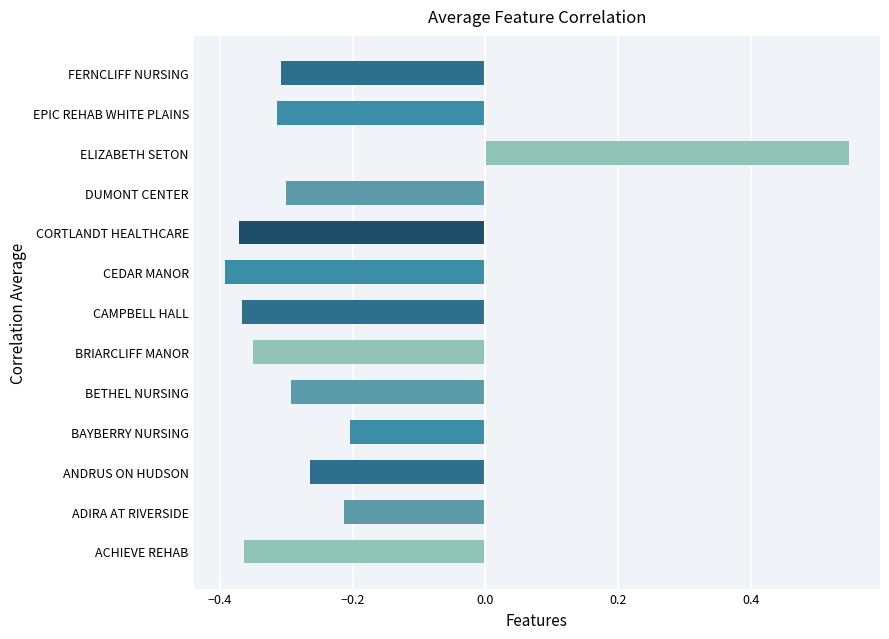

True or false: the data shows -0.3 at BETHEL NURSING.

True